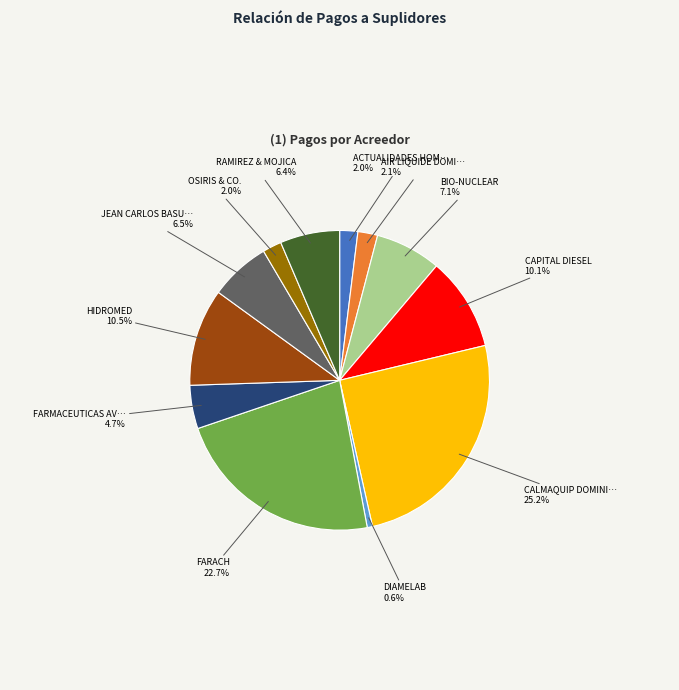

Does any single category account for the majority?

No